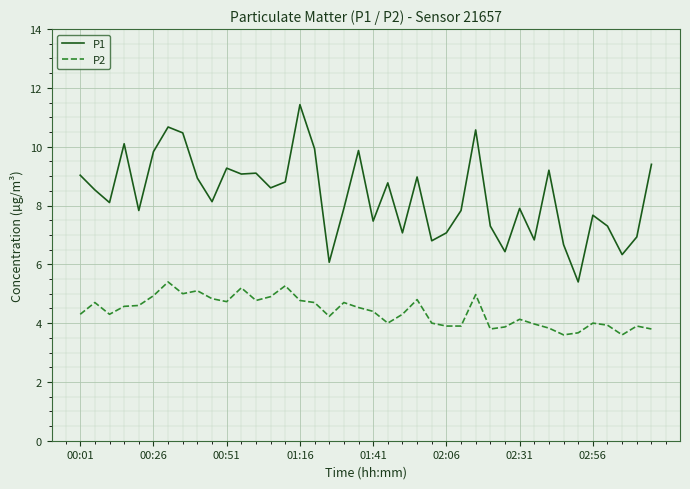

What is the maximum value shown in the chart?

11.4